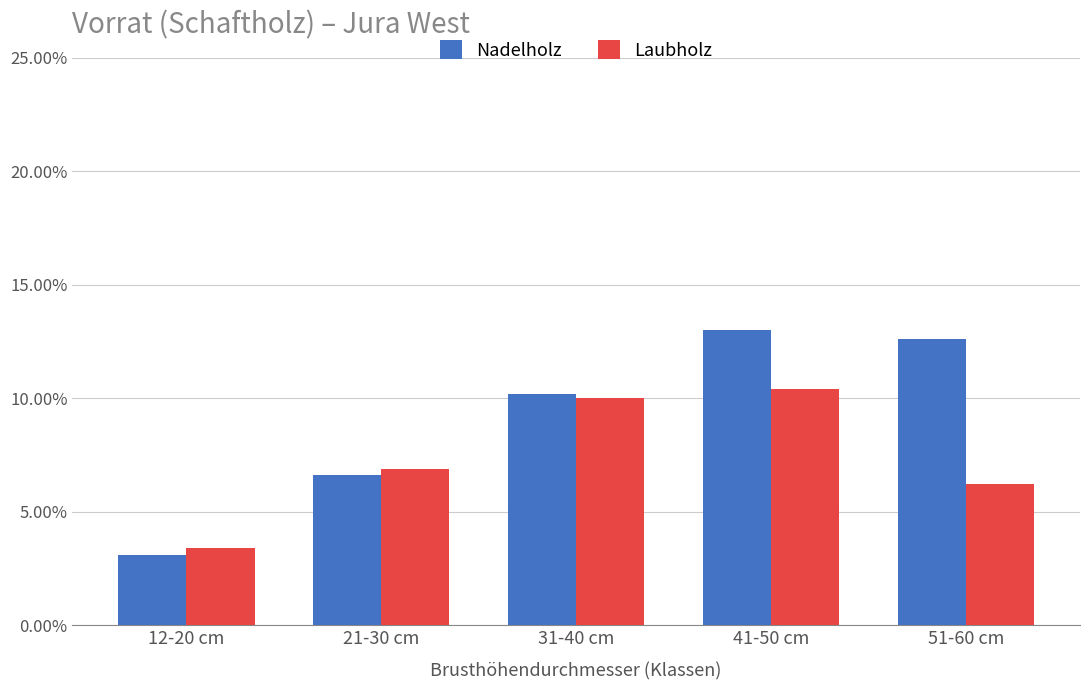

Rank the series by their maximum value, from lowest to highest.

Laubholz, Nadelholz